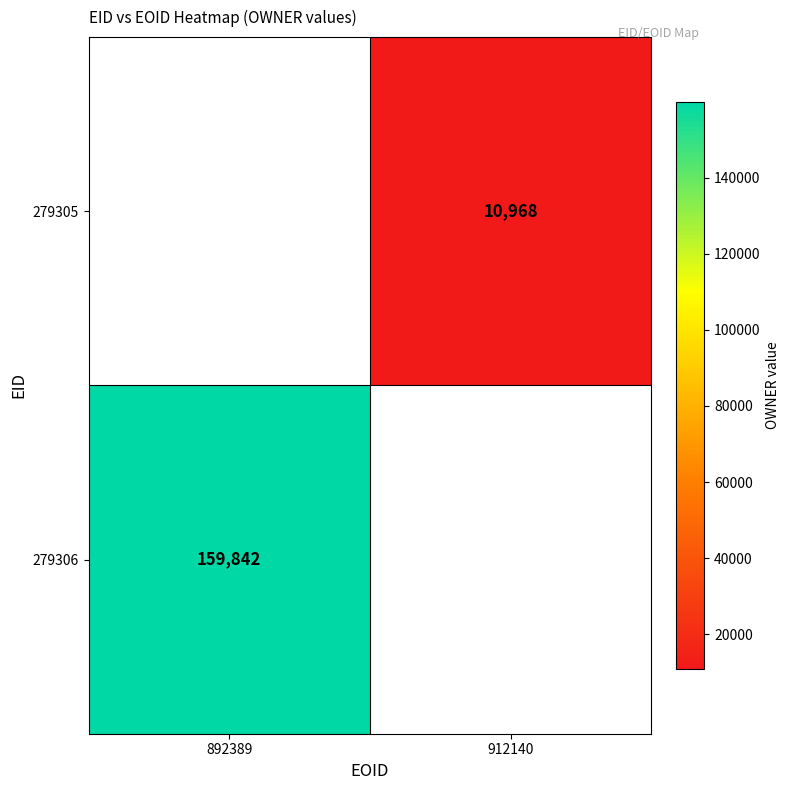

How many categories are shown in the chart?

2